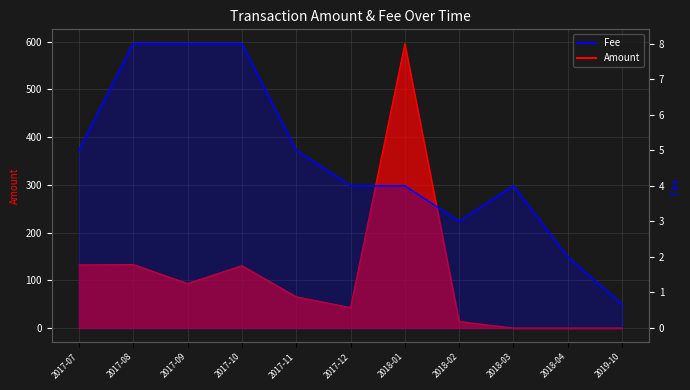

Where is the first local minimum for Amount?

2017-09